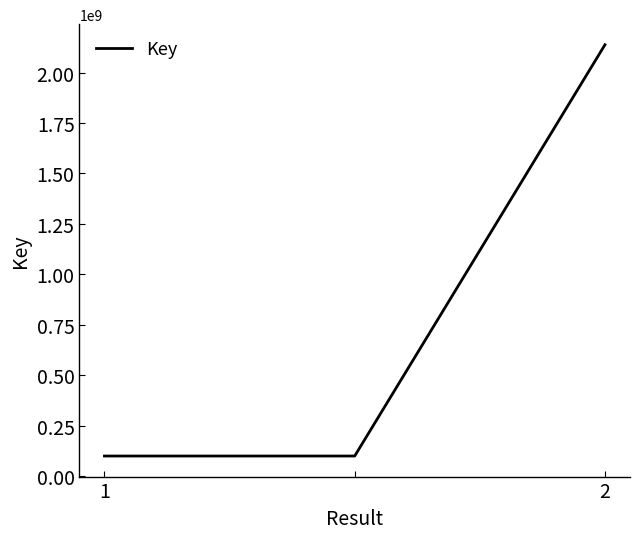

What is the greatest value displayed?

2137694539